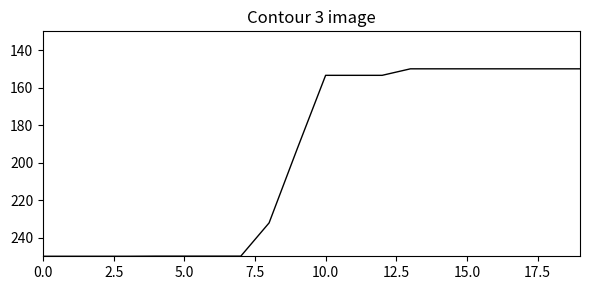

What is the maximum value shown in the chart?

250.0